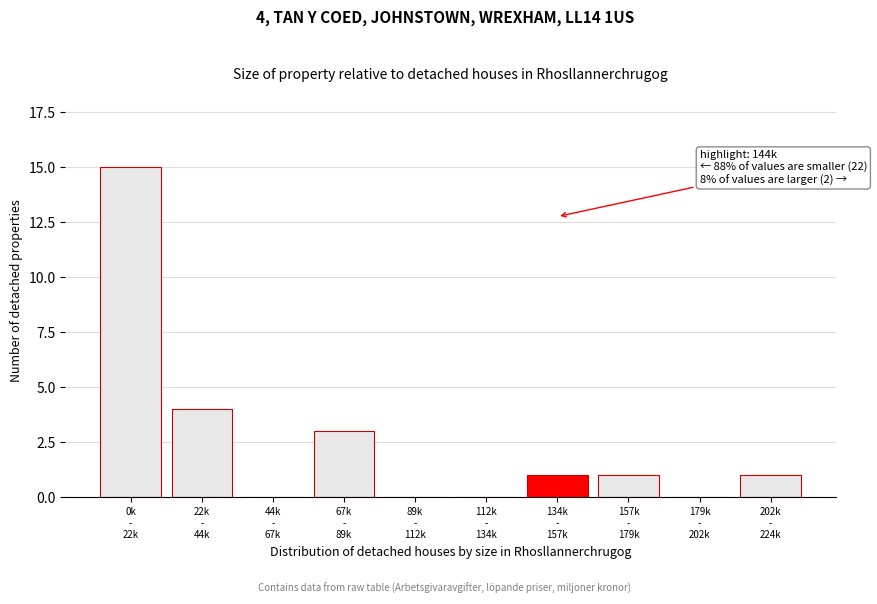

What is the greatest value displayed?

15